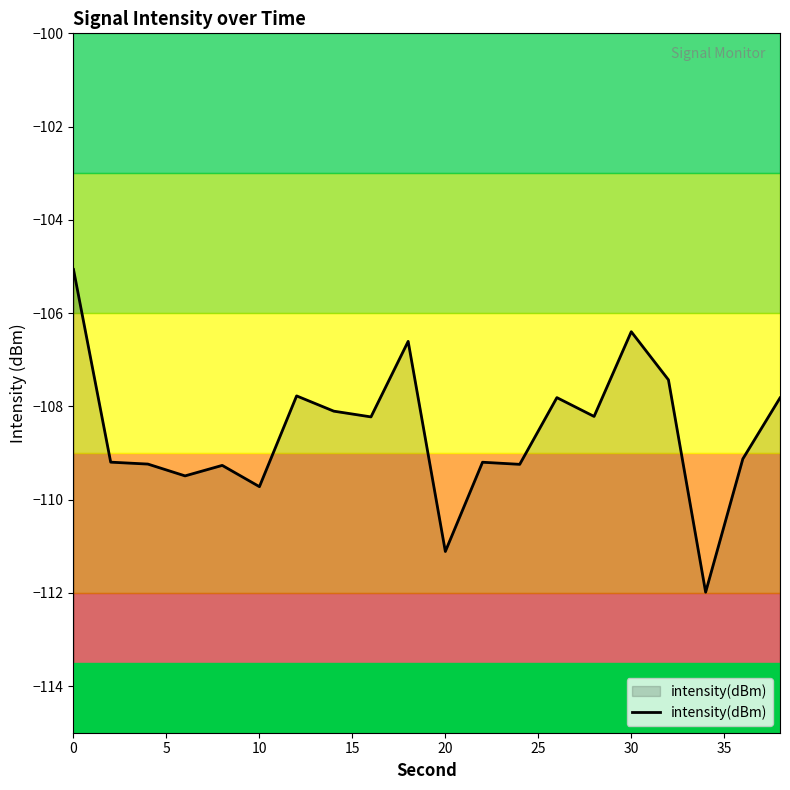

Is it true that the value at 20 is -57.8?

False